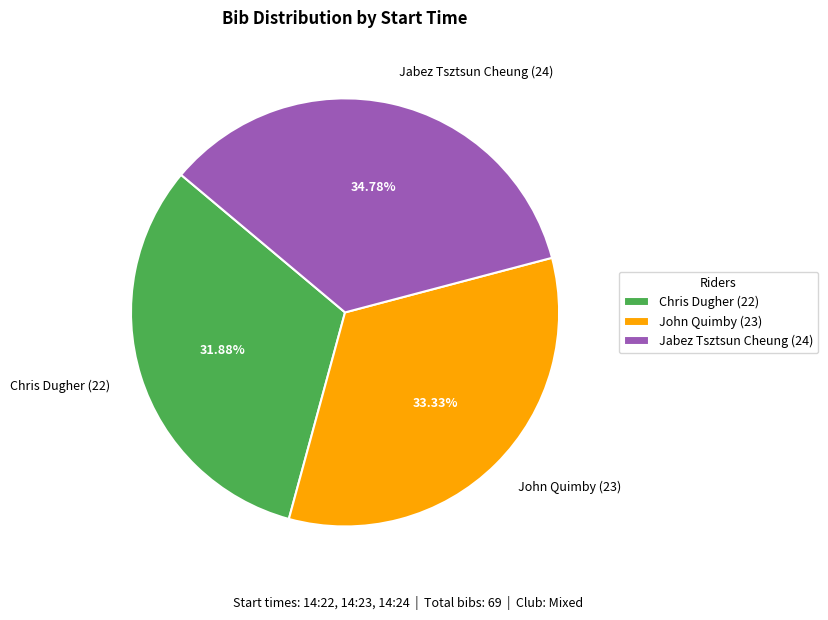

Count the number of slices in the pie.

3